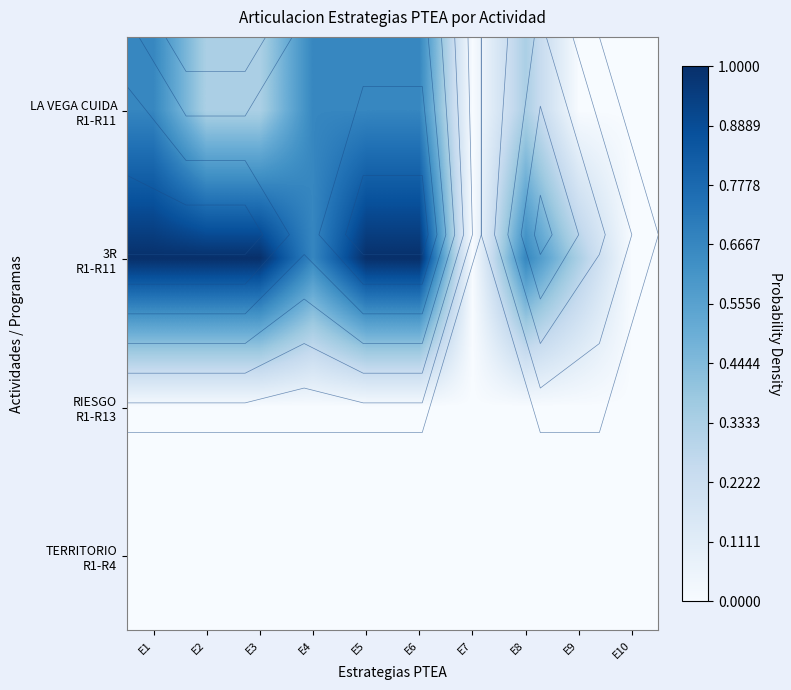

At which label is LA VEGA CUIDA R1-R11 closest to 0?

E7